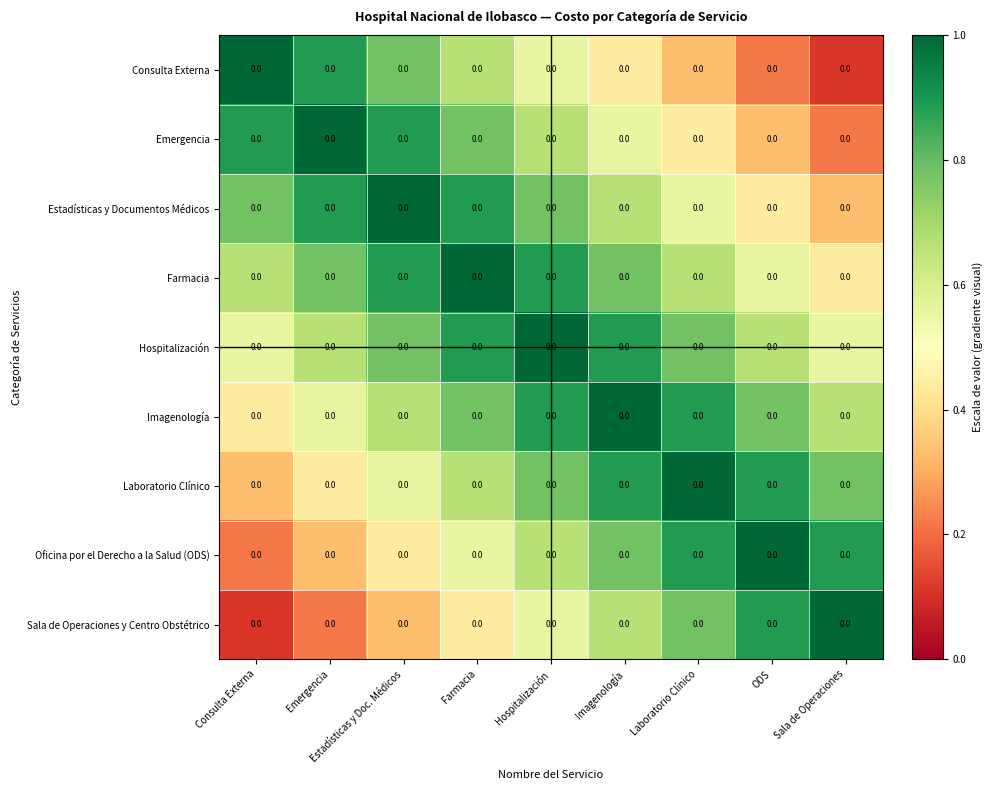

The Imagenología series shows 0.7 at Emergencia. True or false?

False